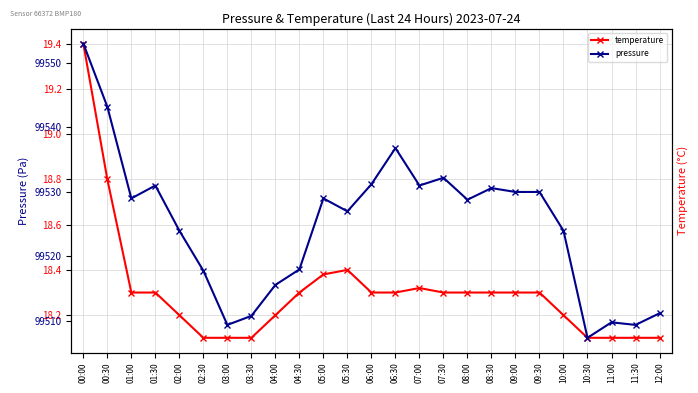

Which series has the largest range (max minus min)?

pressure